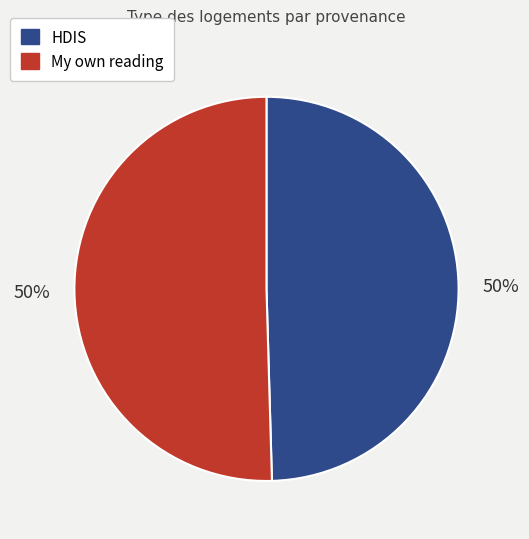

To the nearest percent, what is the average slice percentage?

50%